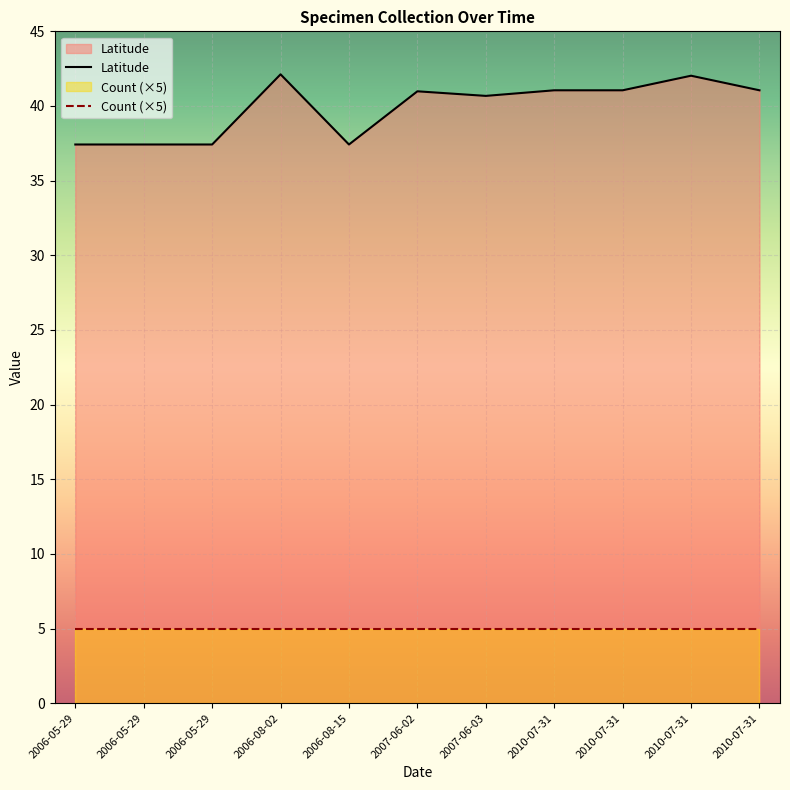

What is the sum of the Count values at 2006-05-29 and 2006-08-15?

2.0